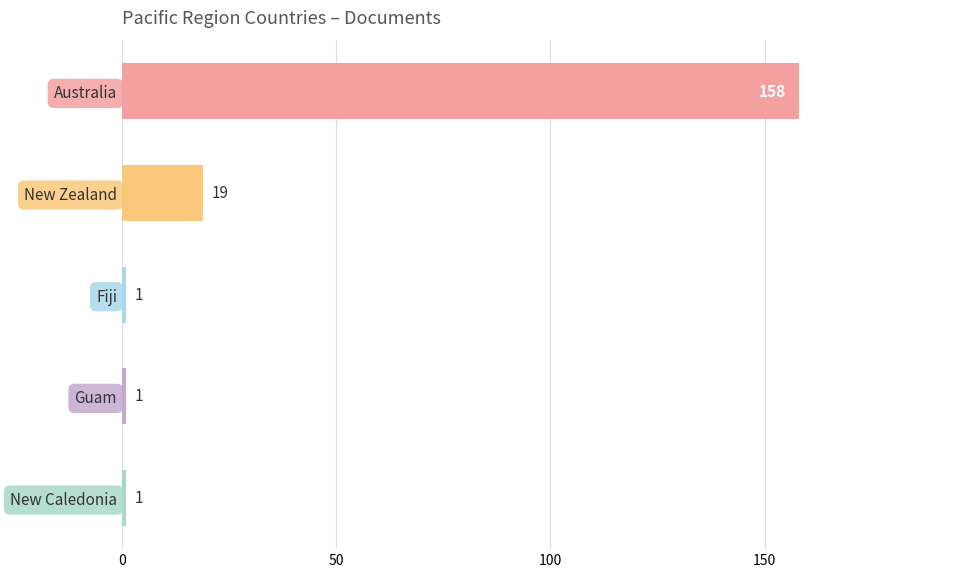

What is the sum of the values at Australia and New Zealand?

177